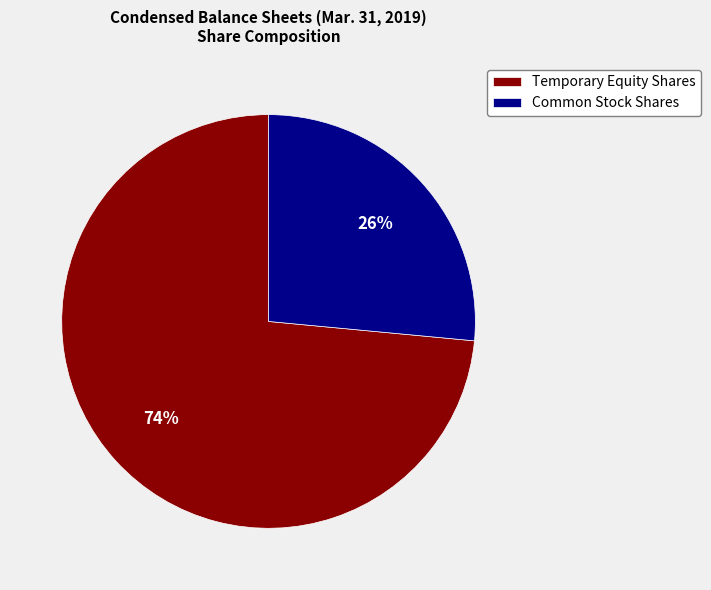

Count the number of slices in the pie.

2